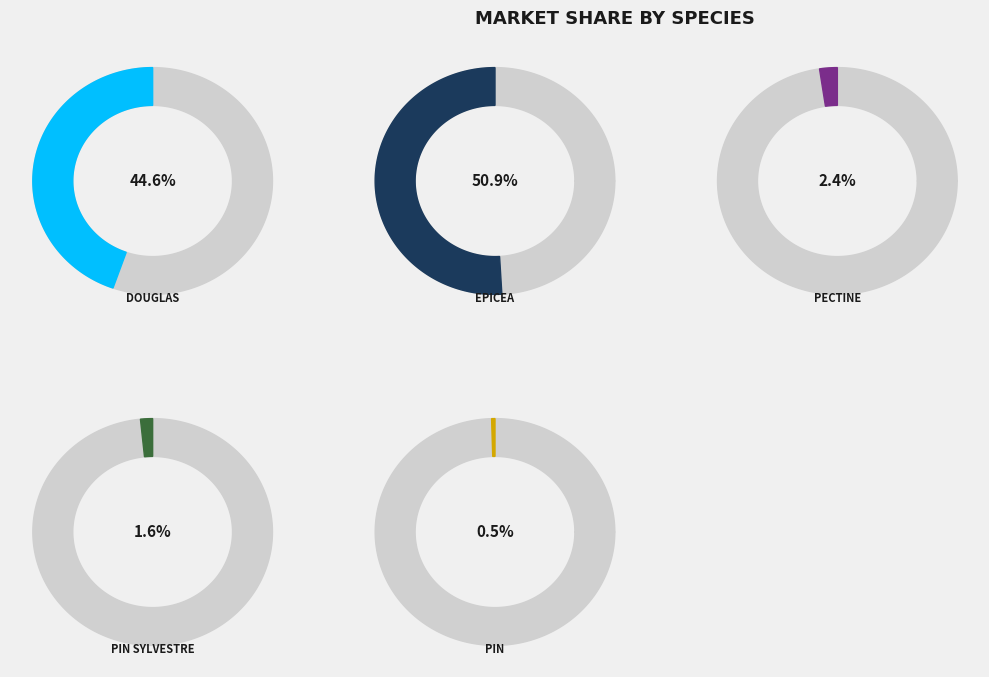

To the nearest percent, what is the average slice percentage?

20%